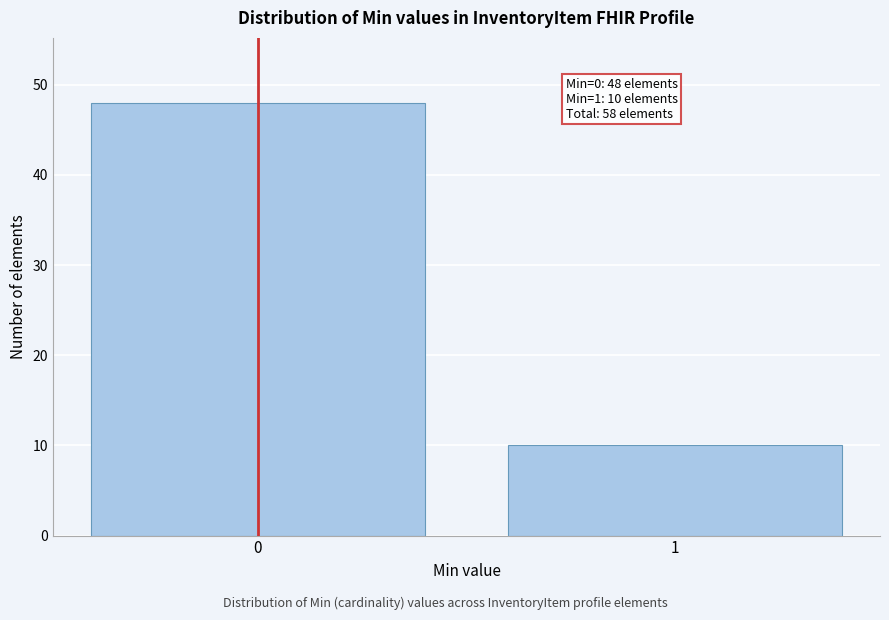

Reading left to right, transcribe all the data shown in this chart.

0=48	1=10